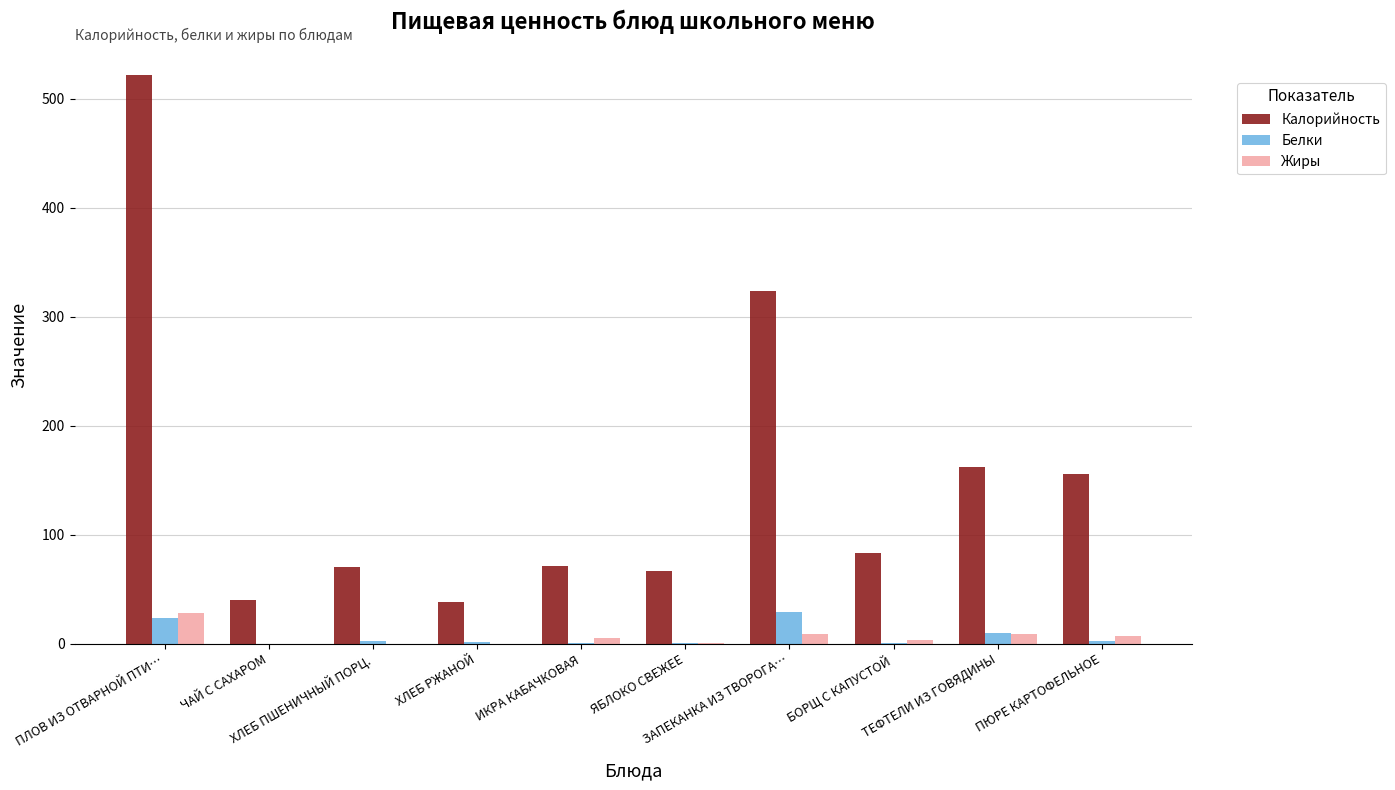

What is the maximum value for Жиры?

28.0